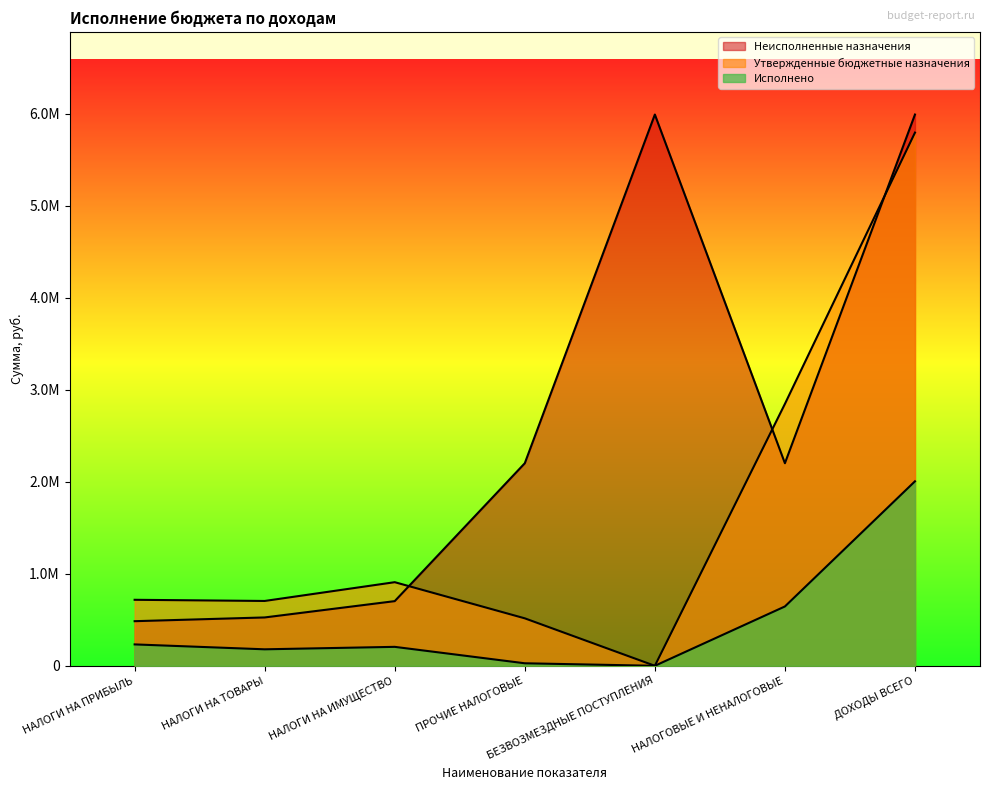

At which category does Утвержденные бюджетные назначения reach its first local peak?

НАЛОГИ НА ИМУЩЕСТВО